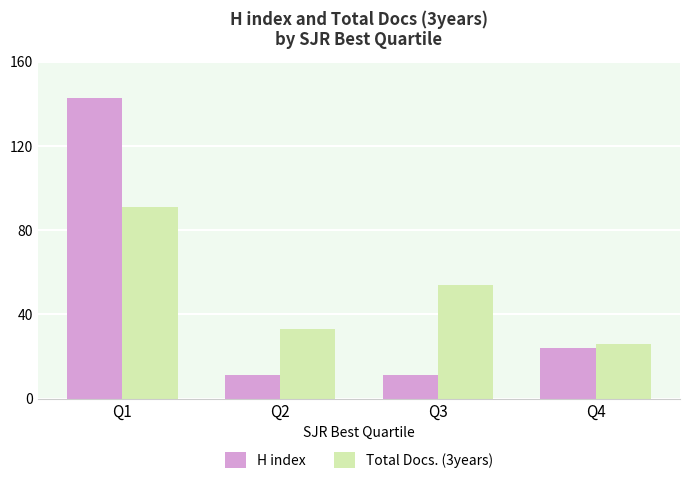

Rank the series by their average value, from highest to lowest.

Total Docs. (3years), H index